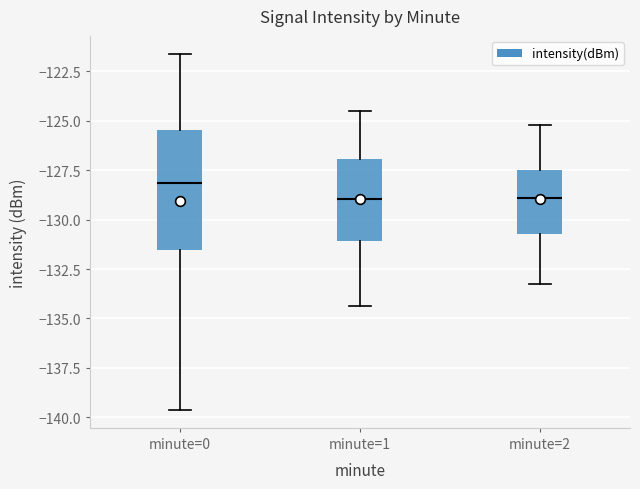

Reading left to right, transcribe this box plot: for each box, give where its median line is, the range the box spans, and where its two whiskers end, as read against the y-axis. The values are not printed on the chart, so give them approximately, as read against the axis.

minute=0: median -128.0, box -131.5 to -125.5, whiskers -139.5 to -121.5
minute=1: median -129.0, box -131.0 to -127.0, whiskers -134.5 to -124.5
minute=2: median -129.0, box -130.5 to -127.5, whiskers -133.0 to -125.0